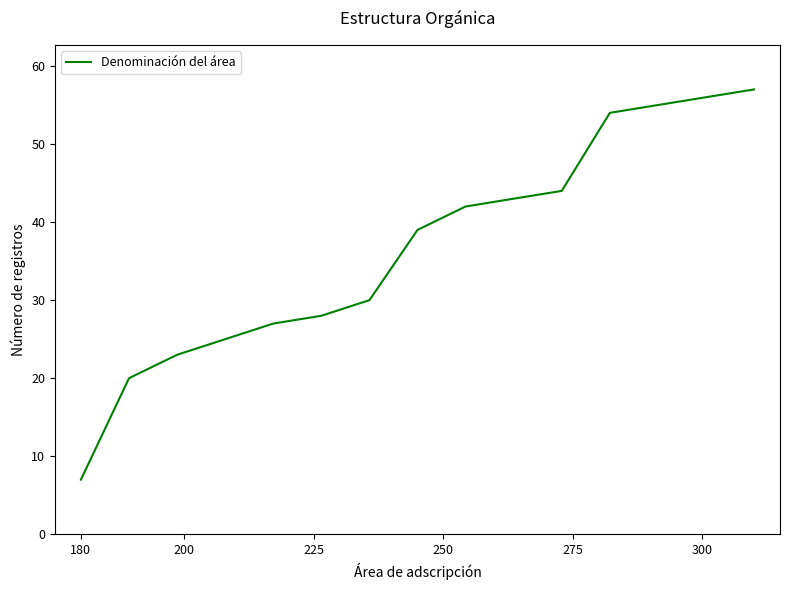

What is the sum of all values?

550